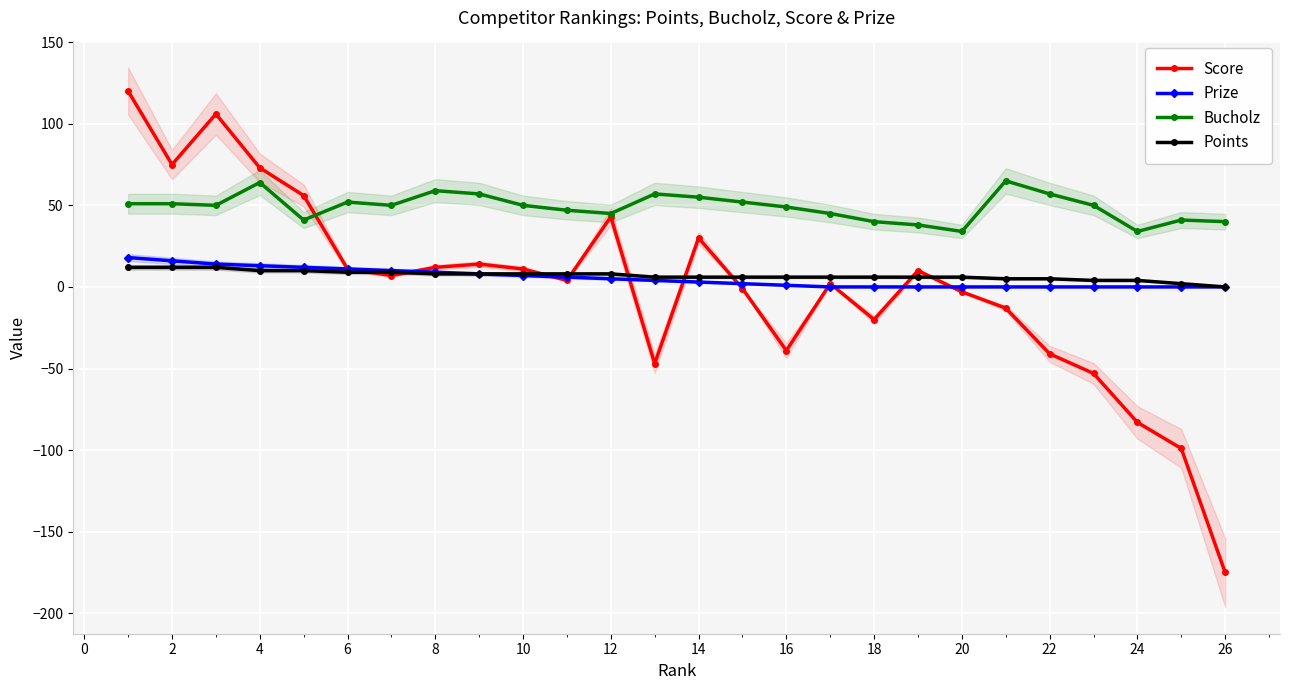

Reading right to left, transcribe all the data shown in this chart.

Score: -175	-99	-83	-53	-41	-13	-3	10	-20	2	-39	-1	30	-47	43	4	11	14	12	7	11	56	73	106	75	120
Prize: 0	0	0	0	0	0	0	0	0	0	1	2	3	4	5	6	7	8	9	10	11	12	13	14	16	18
Bucholz: 40	41	34	50	57	65	34	38	40	45	49	52	55	57	45	47	50	57	59	50	52	41	64	50	51	51
Points: 0	2	4	4	5	5	6	6	6	6	6	6	6	6	8	8	8	8	8	9	9	10	10	12	12	12